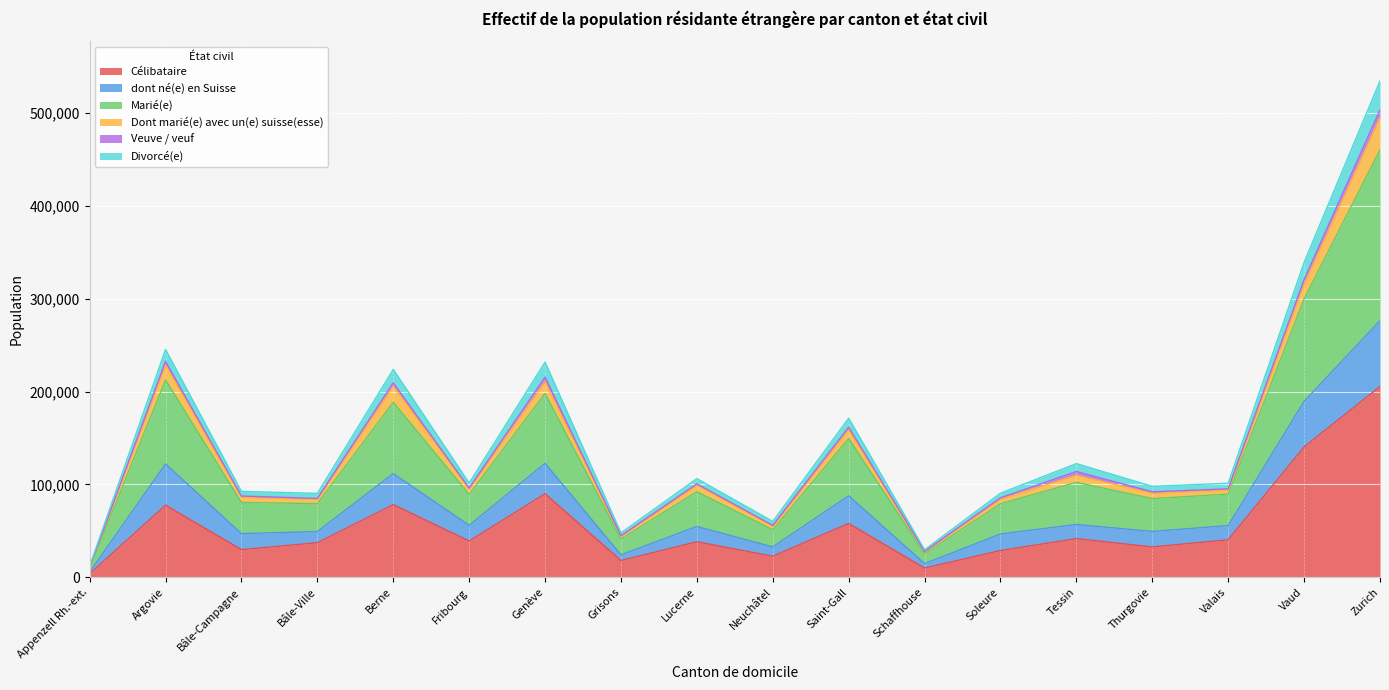

At which category is the sum across all series the highest?

Zurich